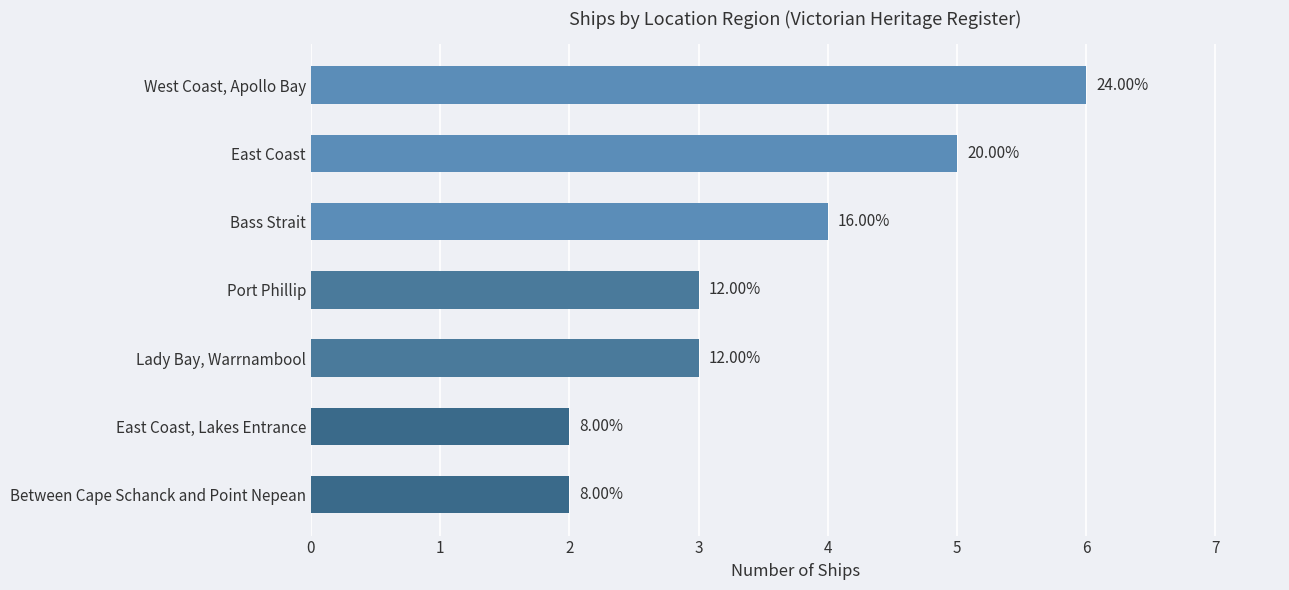

How many values are below 3?

2